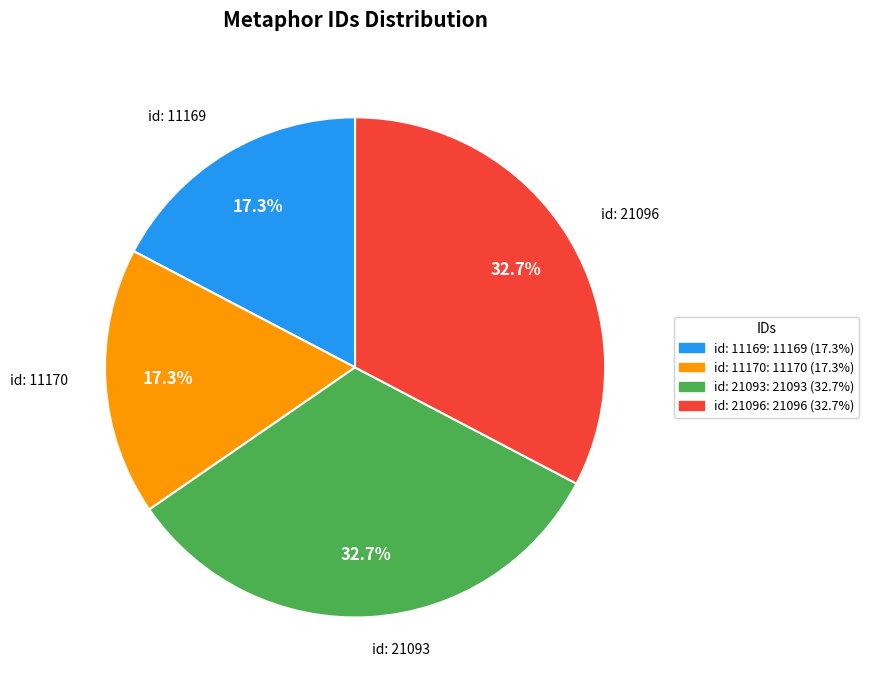

Does any single category account for the majority?

No